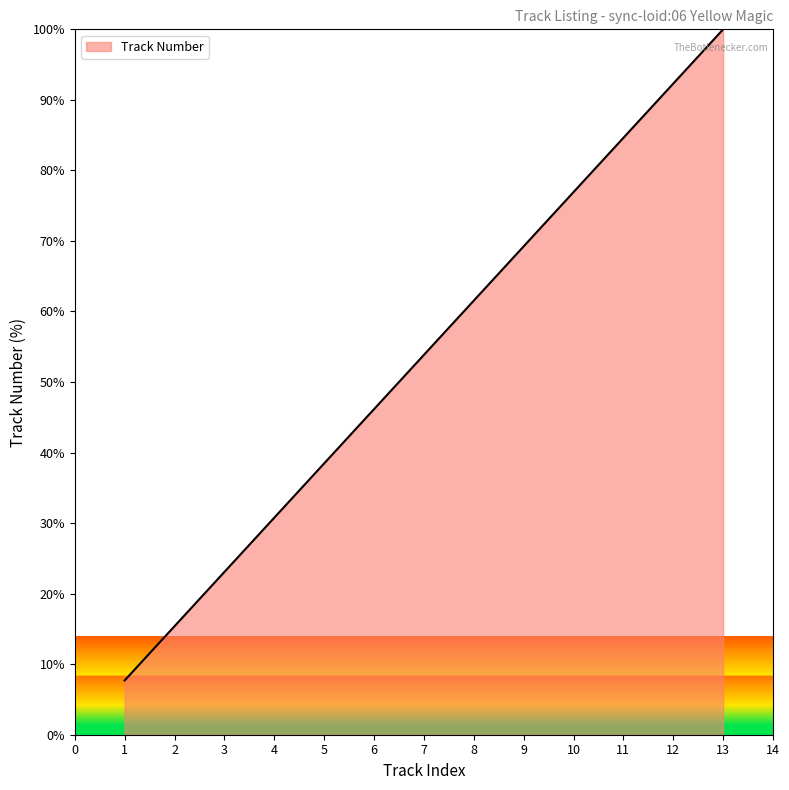

List the labels in order of value, largest first.

13, 12, 11, 10, 9, 8, 7, 6, 5, 4, 3, 2, 1